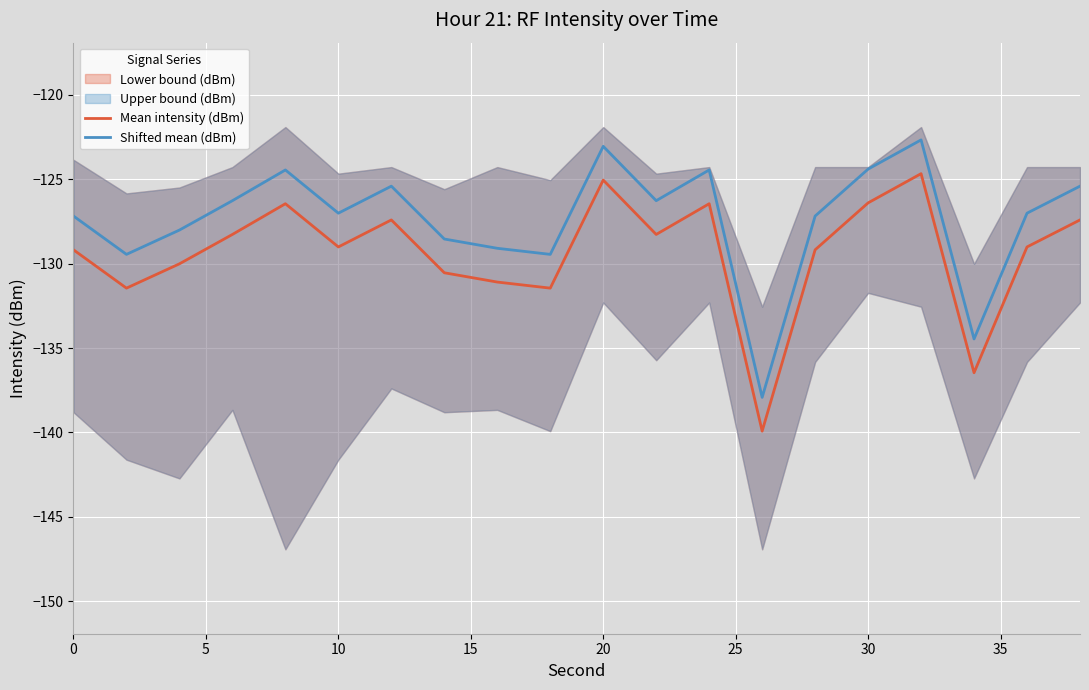

What is the value of the Shifted mean (dBm) point at the 13th from the left?

-124.5